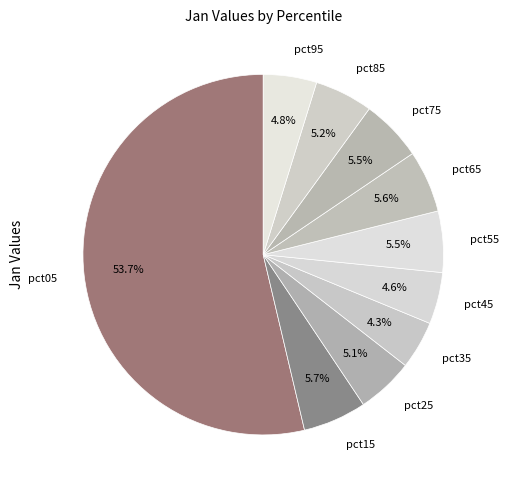

Is there any slice that represents more than half of the pie?

Yes